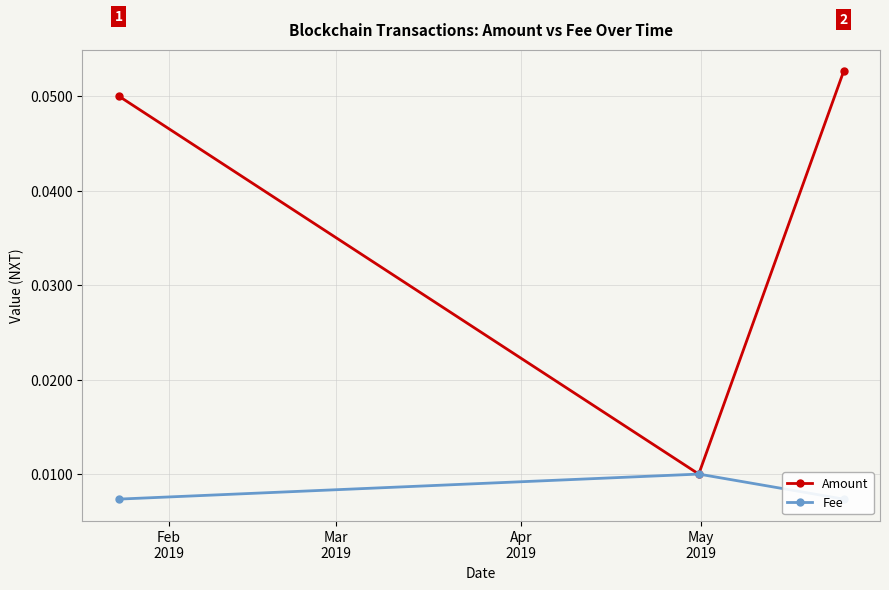

True or false: Amount has a value of 0.0 at Mar
2019.

False